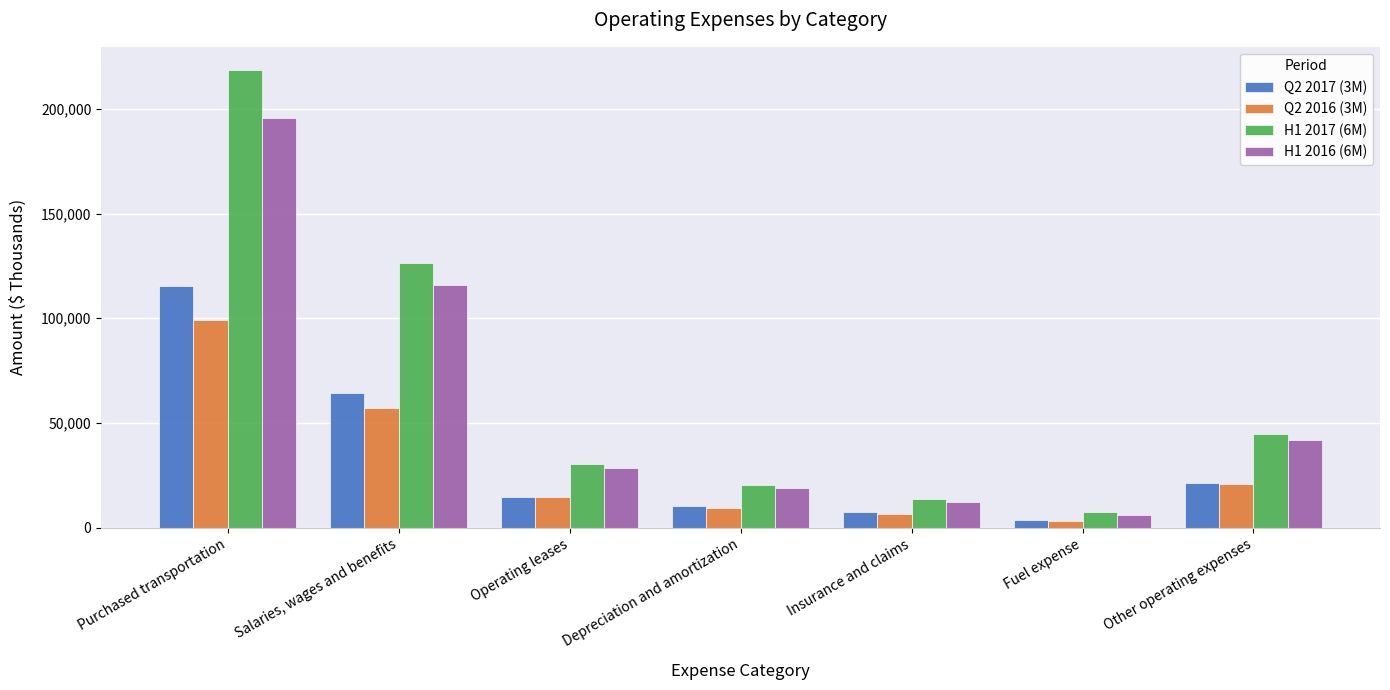

How many categories are shown in the chart?

7